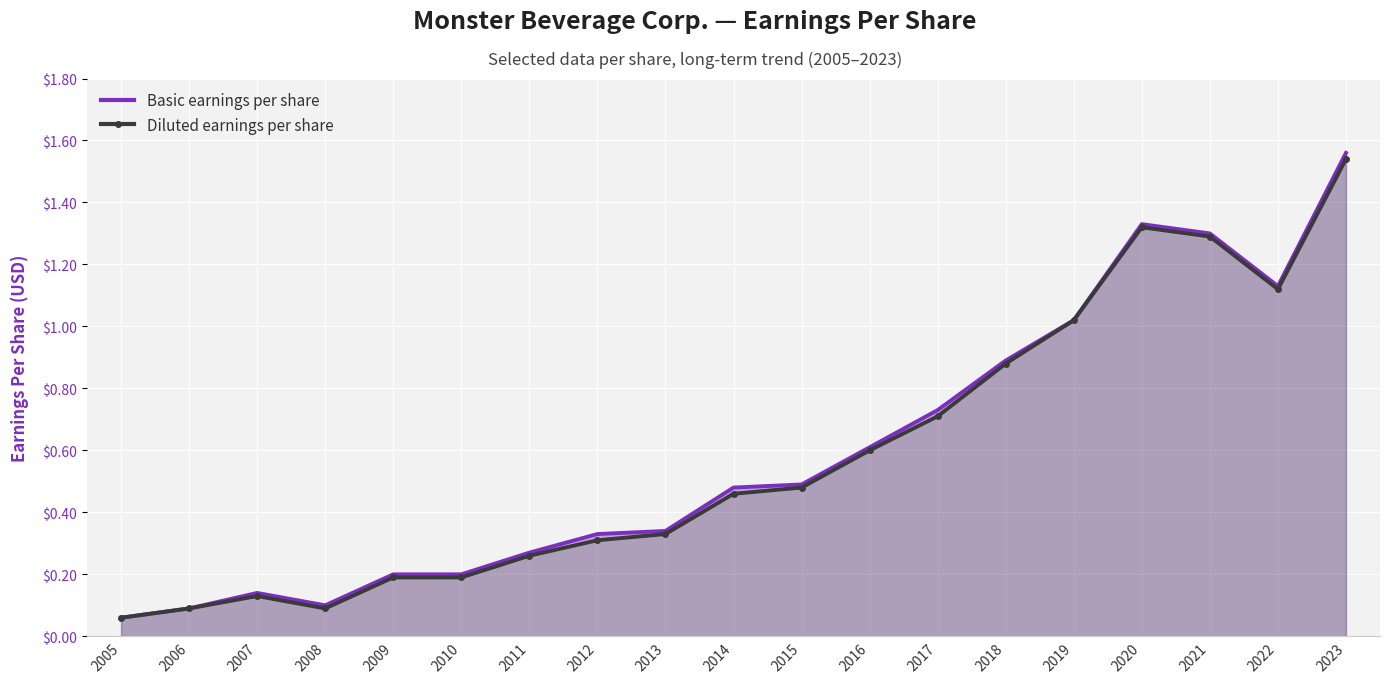

How many lines are shown in the chart?

2